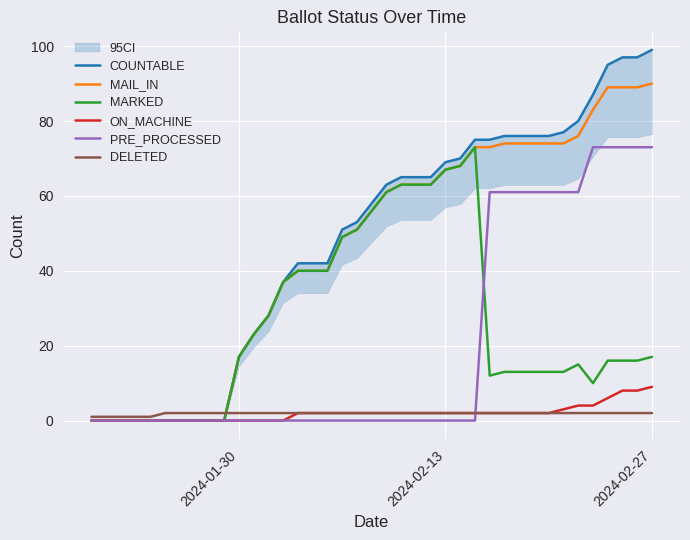

Which series has the largest range (max minus min)?

COUNTABLE